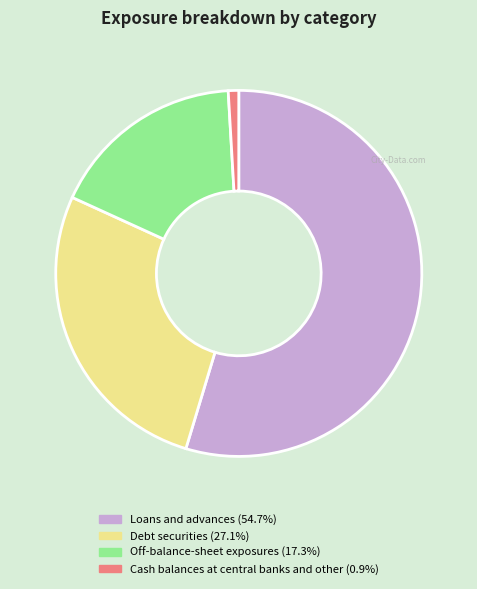

Does Loans and advances account for over 50% of the chart?

Yes